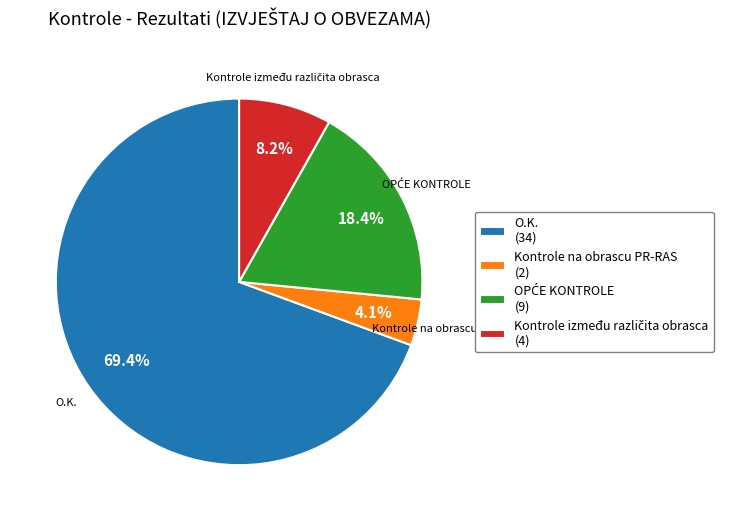

To the nearest percent, what is the difference between the largest and smallest slice percentages?

65%